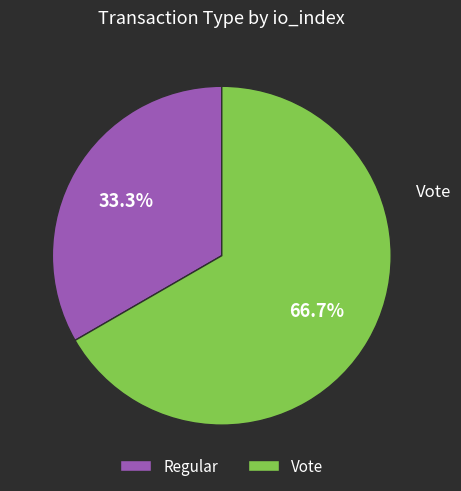

How many segments does this pie chart have?

2